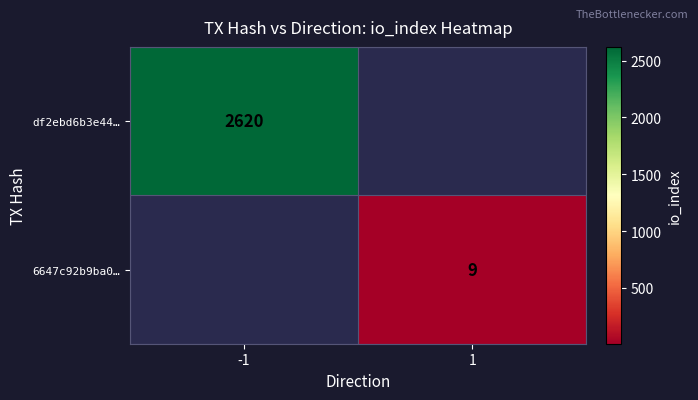

True or false: df2ebd6b3e44… has a value of 951 at -1.

False